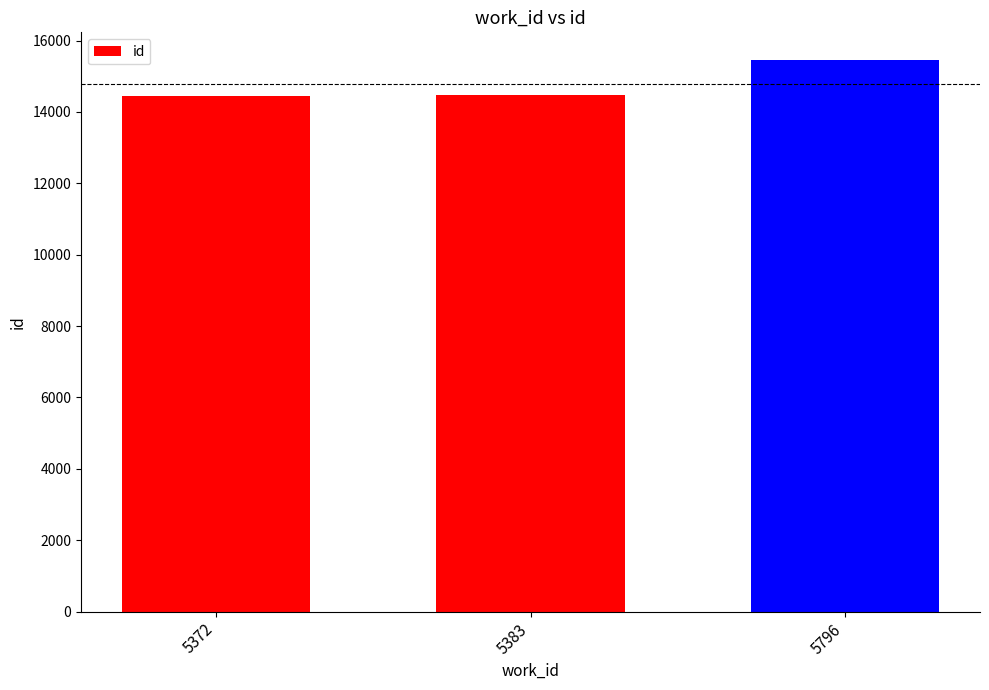

Which has a higher value, 5372 or 5796?

5796